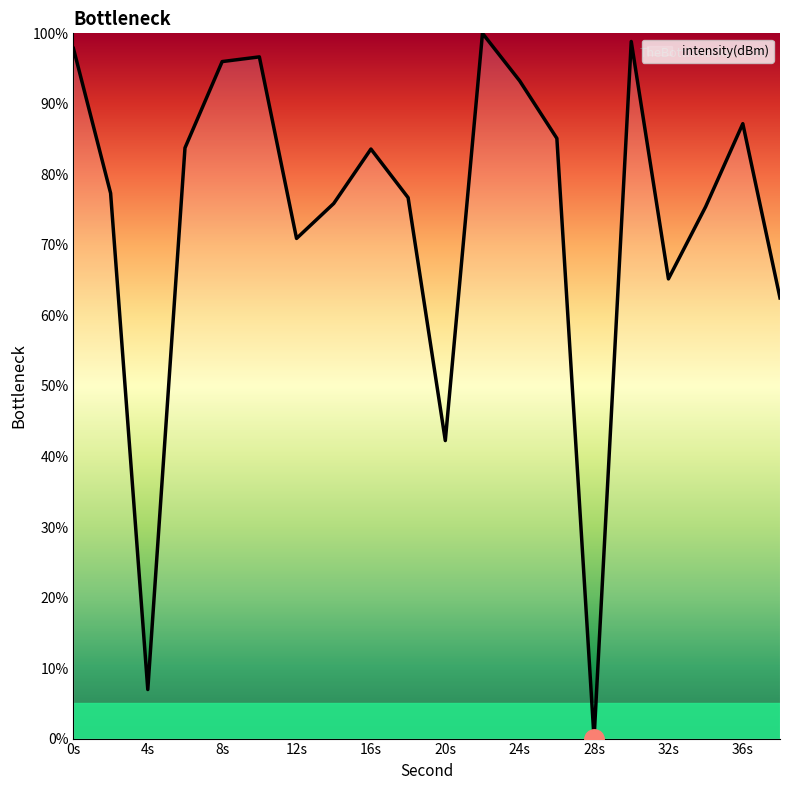

What is the greatest value displayed?

100.0